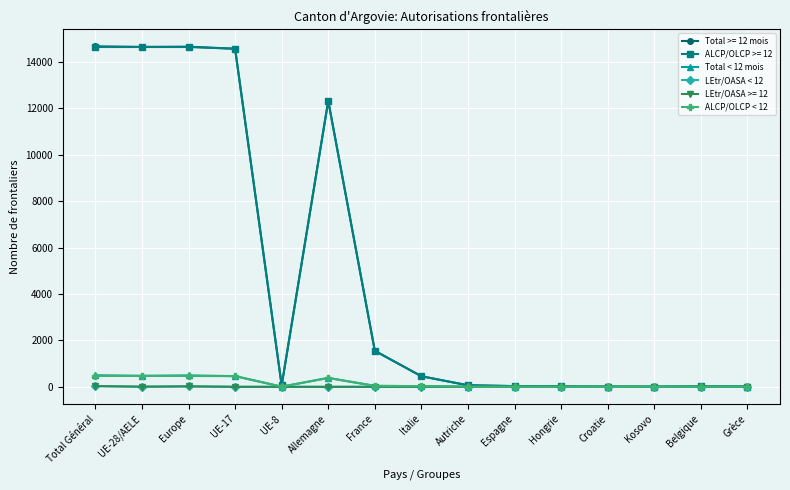

The LEtr/OASA < 12 series shows 0 at UE-8. True or false?

True